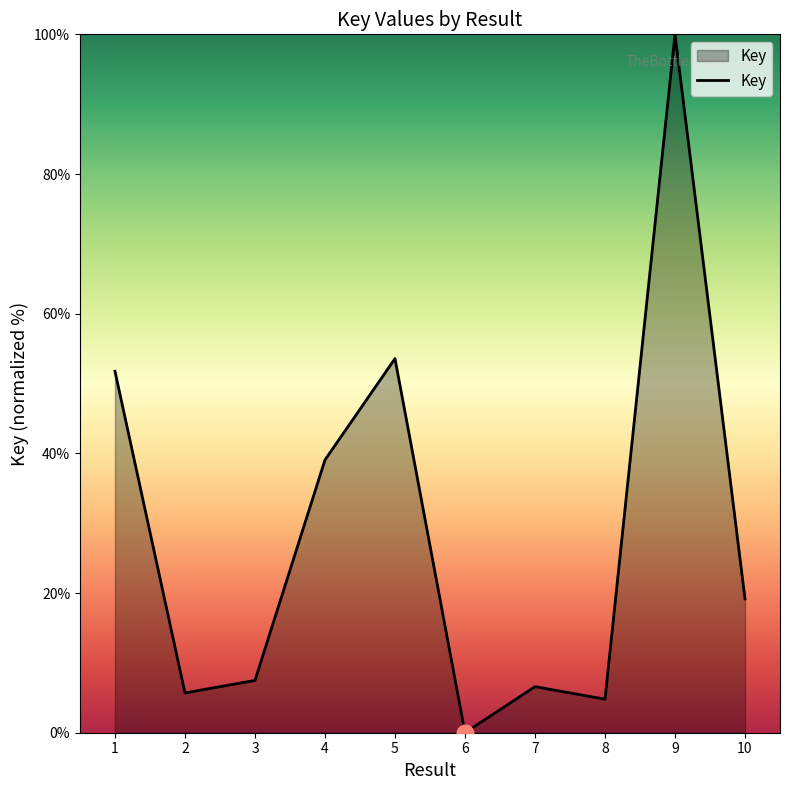

Read the value at 10.

19.2